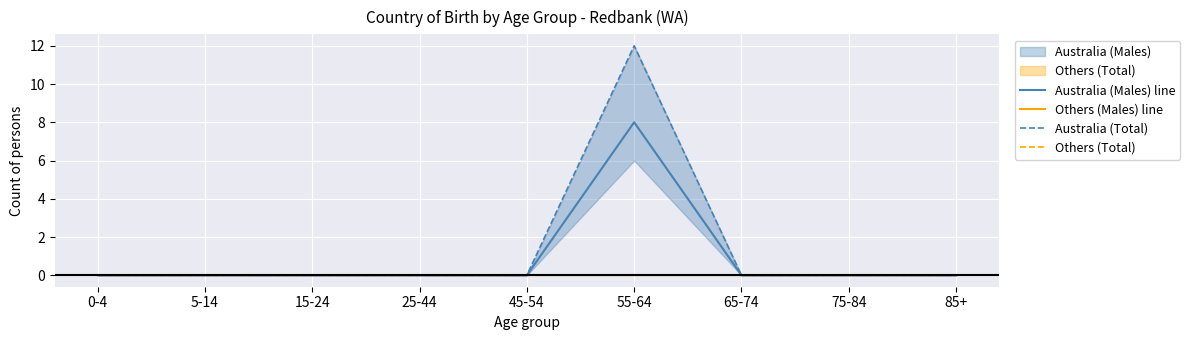

Which series has the largest range (max minus min)?

Australia (Total)